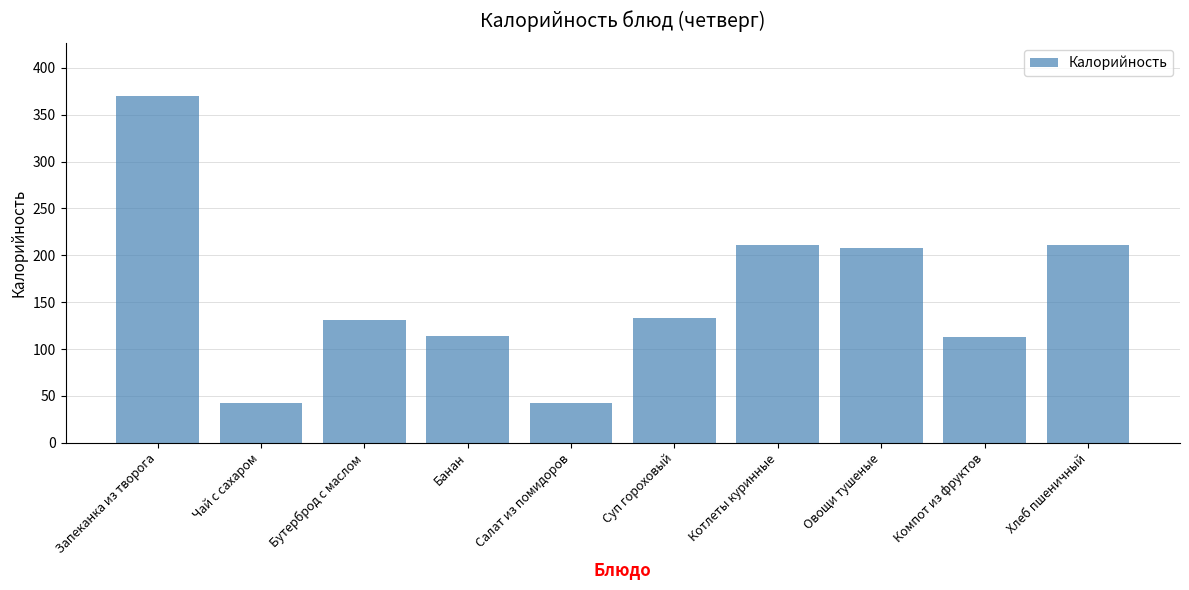

What is the sum of all values?

1577.3